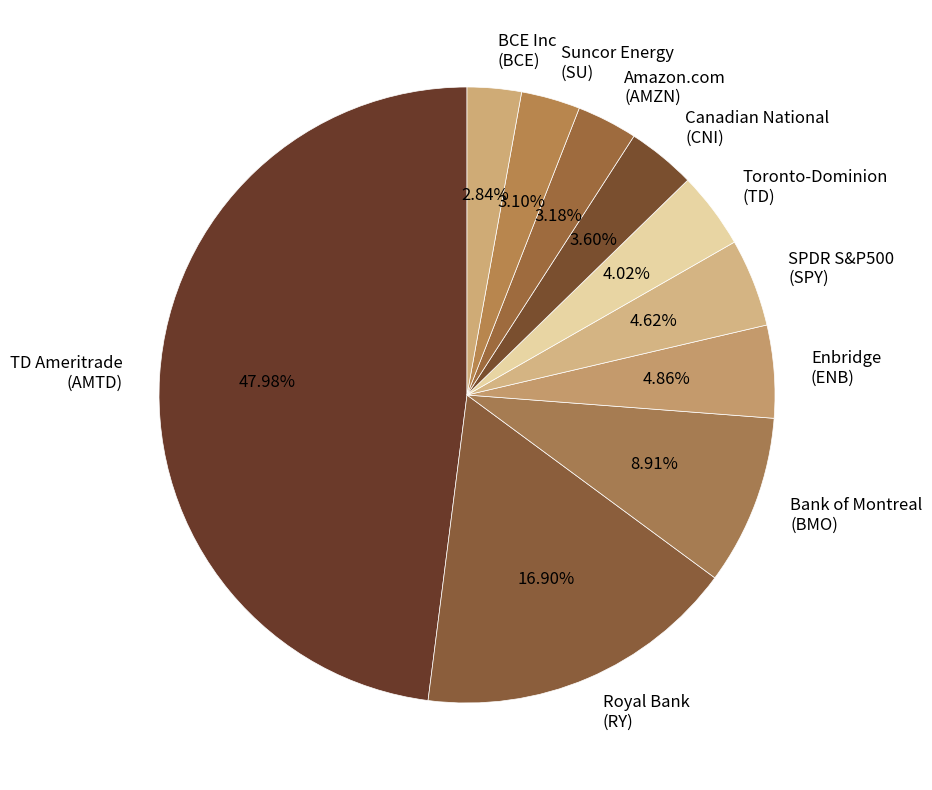

Approximately how many times larger is the value at Toronto-Dominion (TD) compared to Suncor Energy (SU)?

1.3